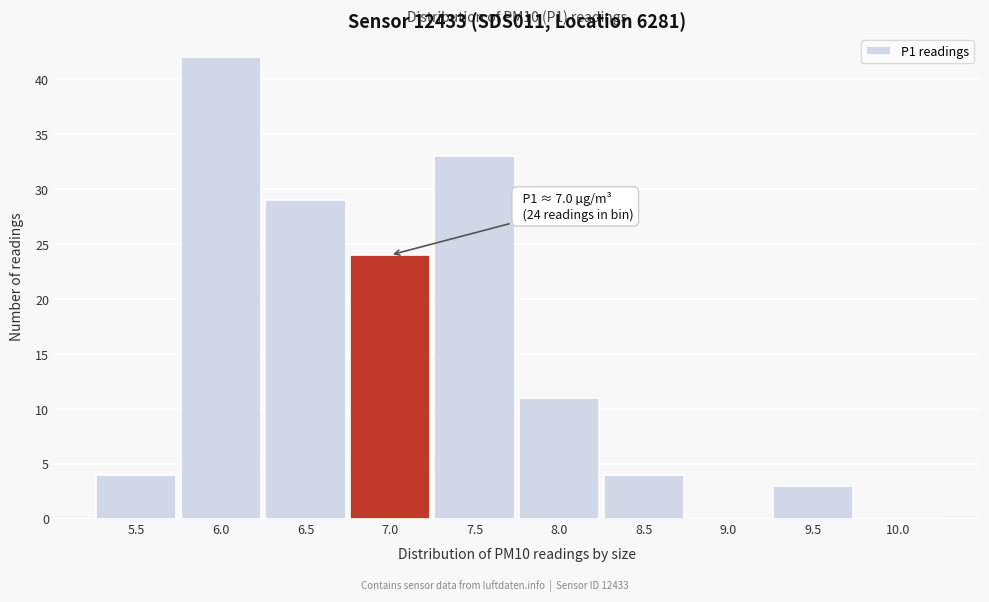

Reading left to right, list all the values displayed in this chart.

5.5=4	6.0=42	6.5=29	7.0=24	7.5=33	8.0=11	8.5=4	9.0=0	9.5=3	10.0=0